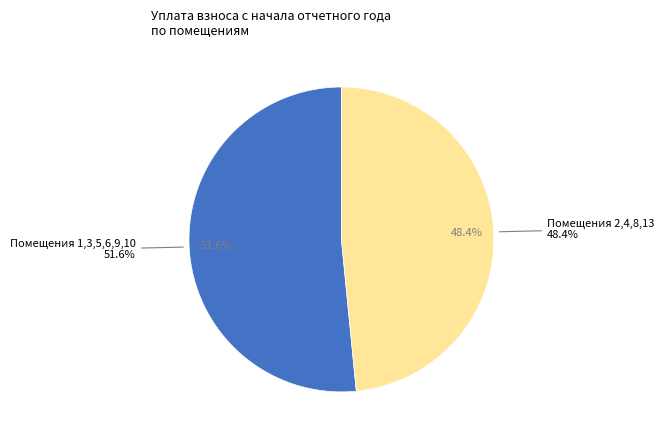

Is 6 the majority of the pie?

No